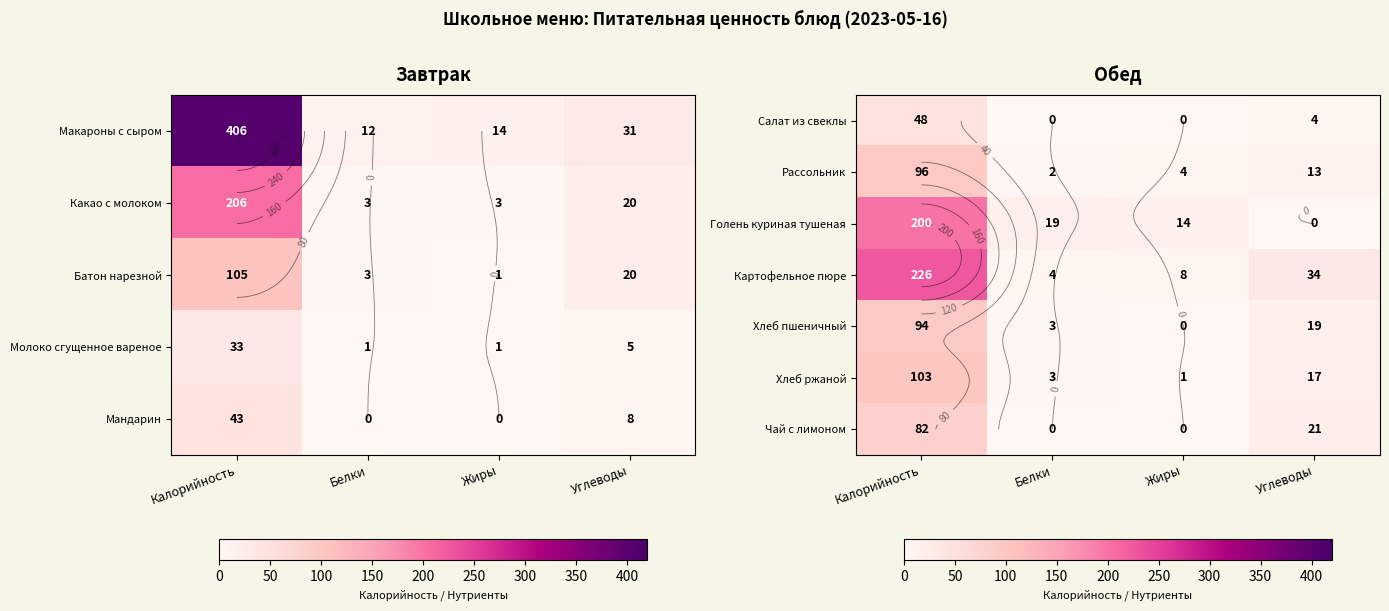

The Картофельное пюре series shows 2 at Белки. True or false?

False